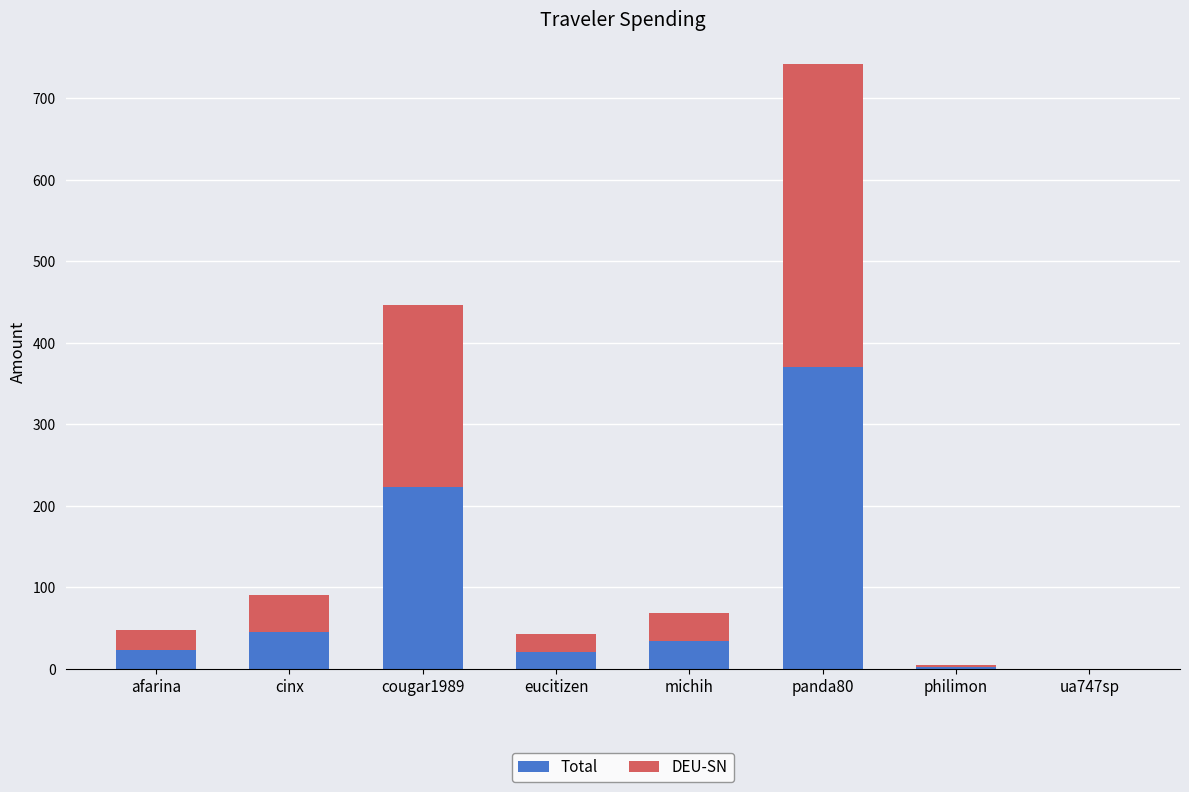

What is the sum of the Total values at eucitizen and cougar1989?

244.5